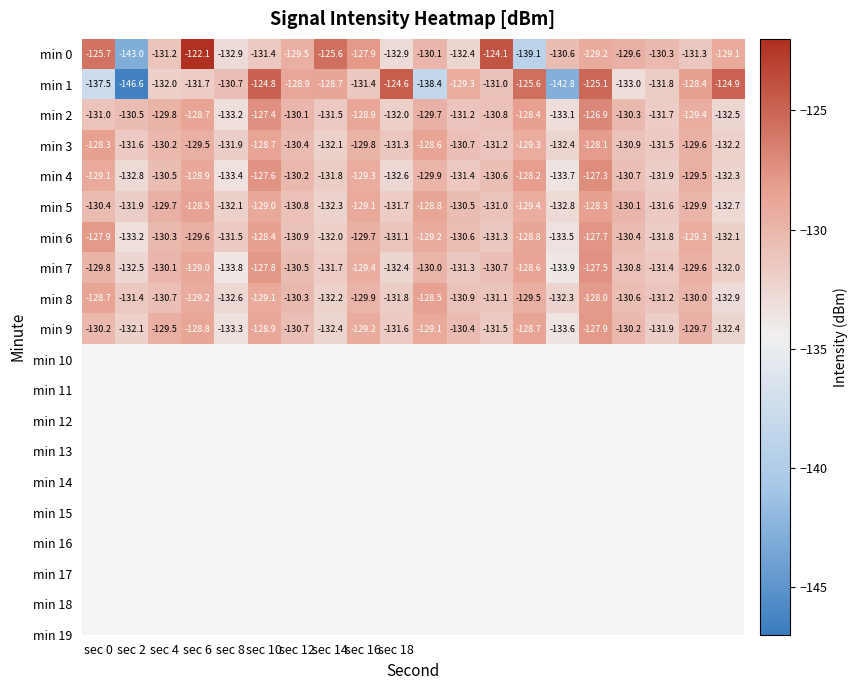

List the series in order of their peak value, lowest first.

min 5, min 3, min 8, min 9, min 6, min 7, min 4, min 2, min 1, min 0